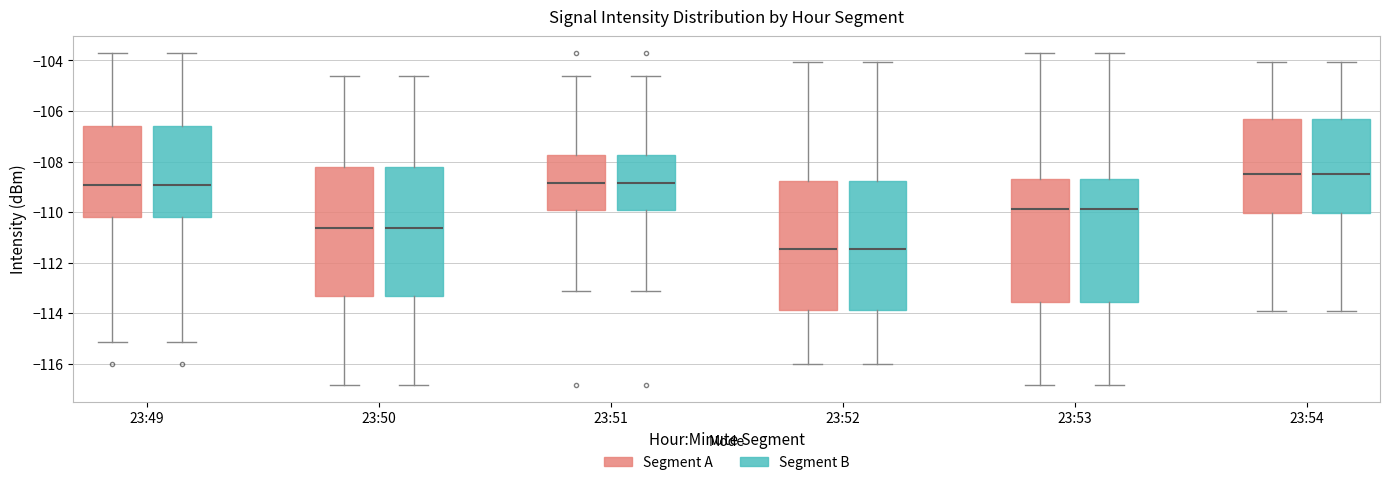

Where does the upper whisker of the box for 23:51 (Segment B) end on the y-axis? The values are not printed on the chart, so give them approximately, as read against the axis.

-104.6